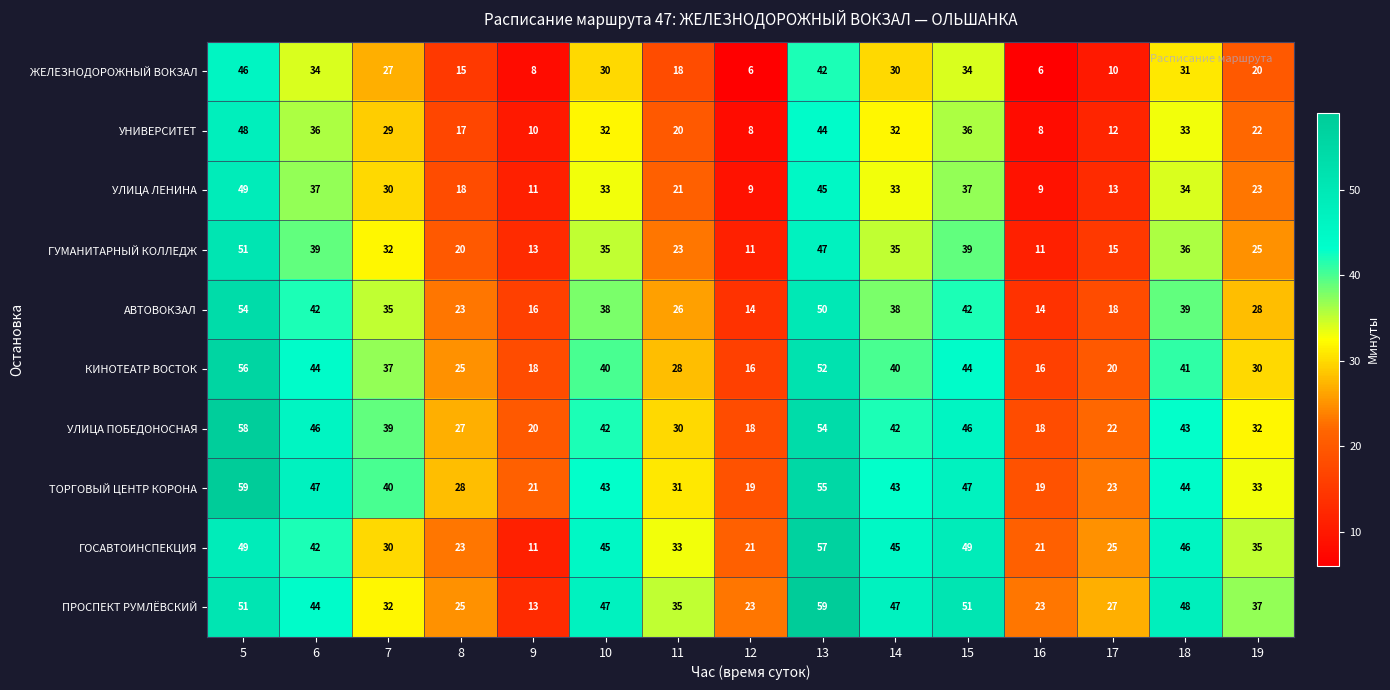

At 14, list the series in order from largest to smallest.

ПРОСПЕКТ РУМЛЁВСКИЙ, ГОСАВТОИНСПЕКЦИЯ, ТОРГОВЫЙ ЦЕНТР КОРОНА, УЛИЦА ПОБЕДОНОСНАЯ, КИНОТЕАТР ВОСТОК, АВТОВОКЗАЛ, ГУМАНИТАРНЫЙ КОЛЛЕДЖ, УЛИЦА ЛЕНИНА, УНИВЕРСИТЕТ, ЖЕЛЕЗНОДОРОЖНЫЙ ВОКЗАЛ